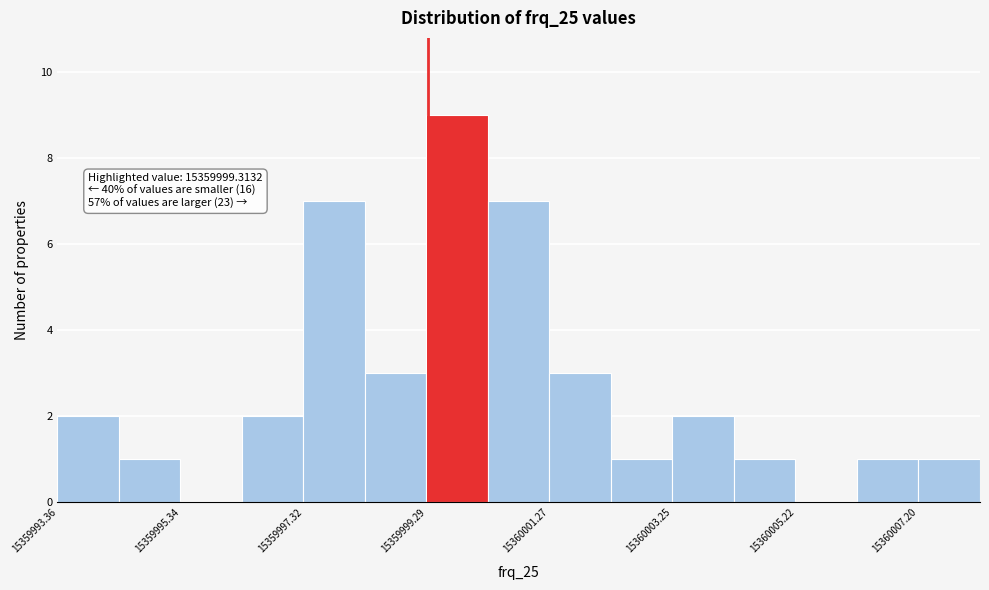

Which range on the x-axis has the tallest bar?

15359999.2 to 15360000.2